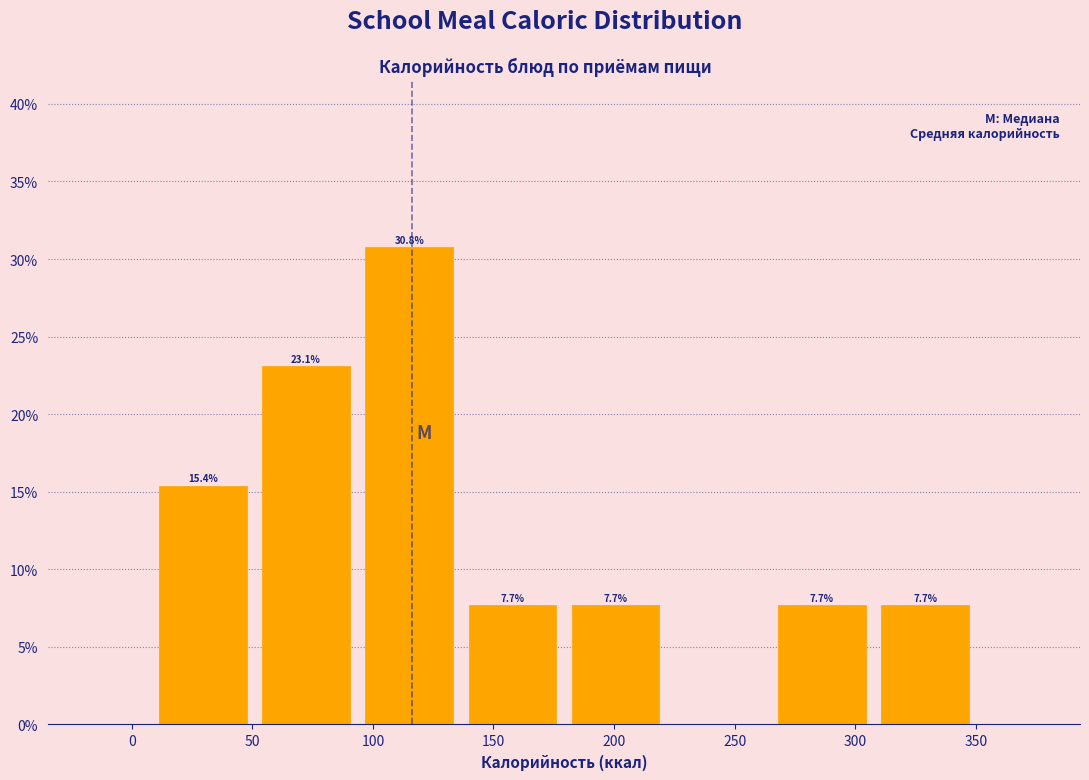

Over which range of the x-axis is the bar tallest?

95 to 135